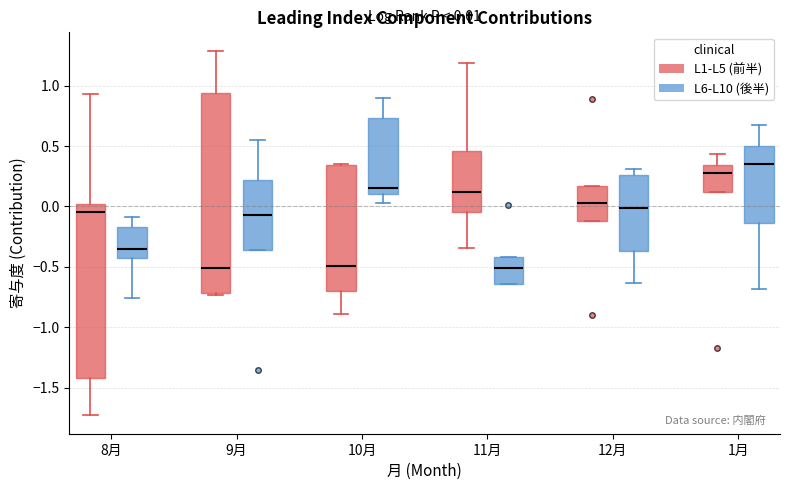

Comparing the boxes themselves (not the whiskers), which one is the tallest?

9月 (L1-L5 (前半))